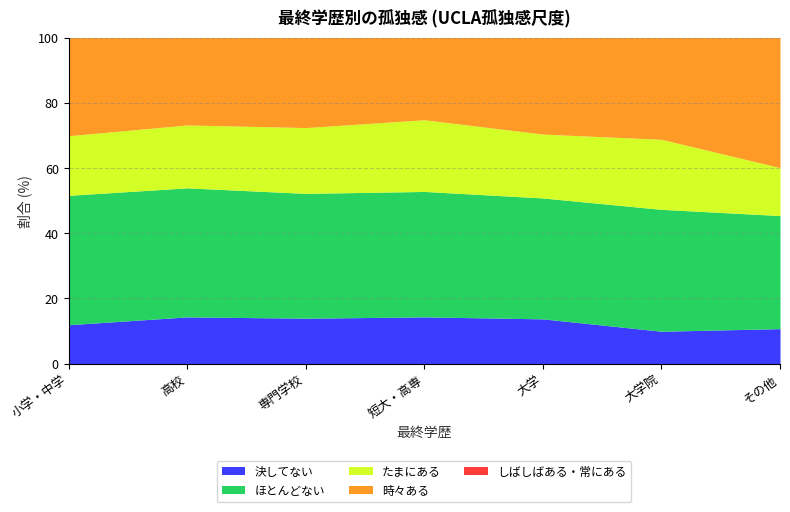

What are all the series names shown in the legend?

決してない, ほとんどない, たまにある, 時々ある, しばしばある・常にある